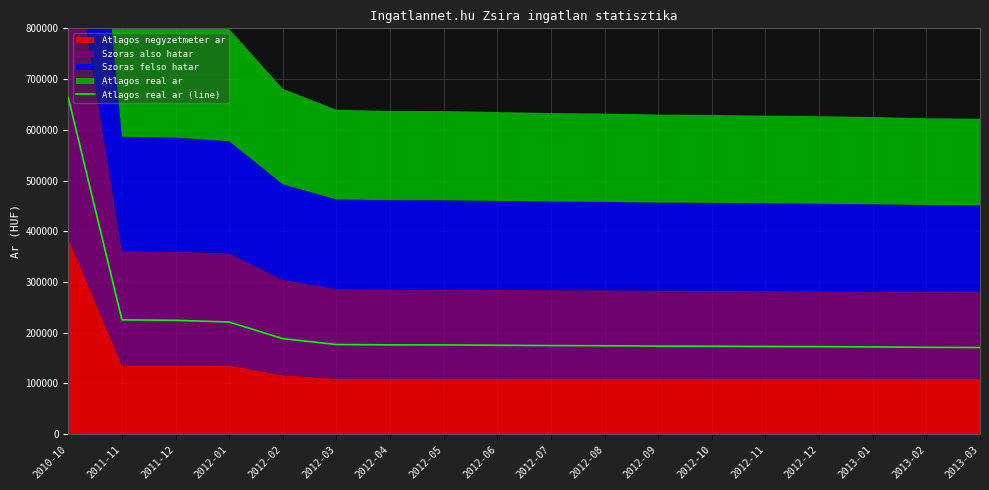

What is the change in value from 2011-11 to 2012-07?

-50730